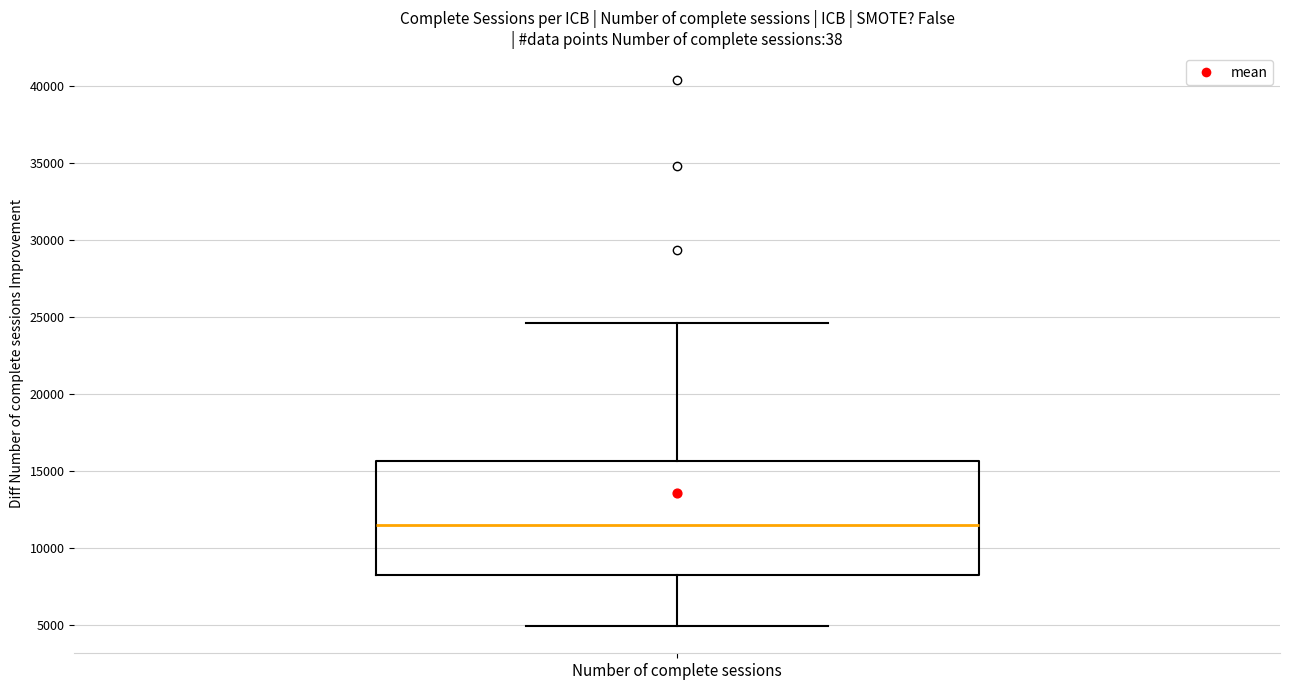

Where is the upper edge of the box for Number of complete sessions on the y-axis? The values are not printed on the chart, so give them approximately, as read against the axis.

15500